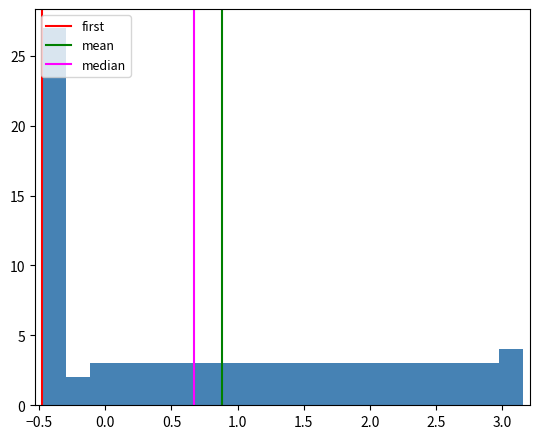

Around what value on the x-axis is the tallest bar? Give the approximate position of its centre, as read against the axis.

-0.40